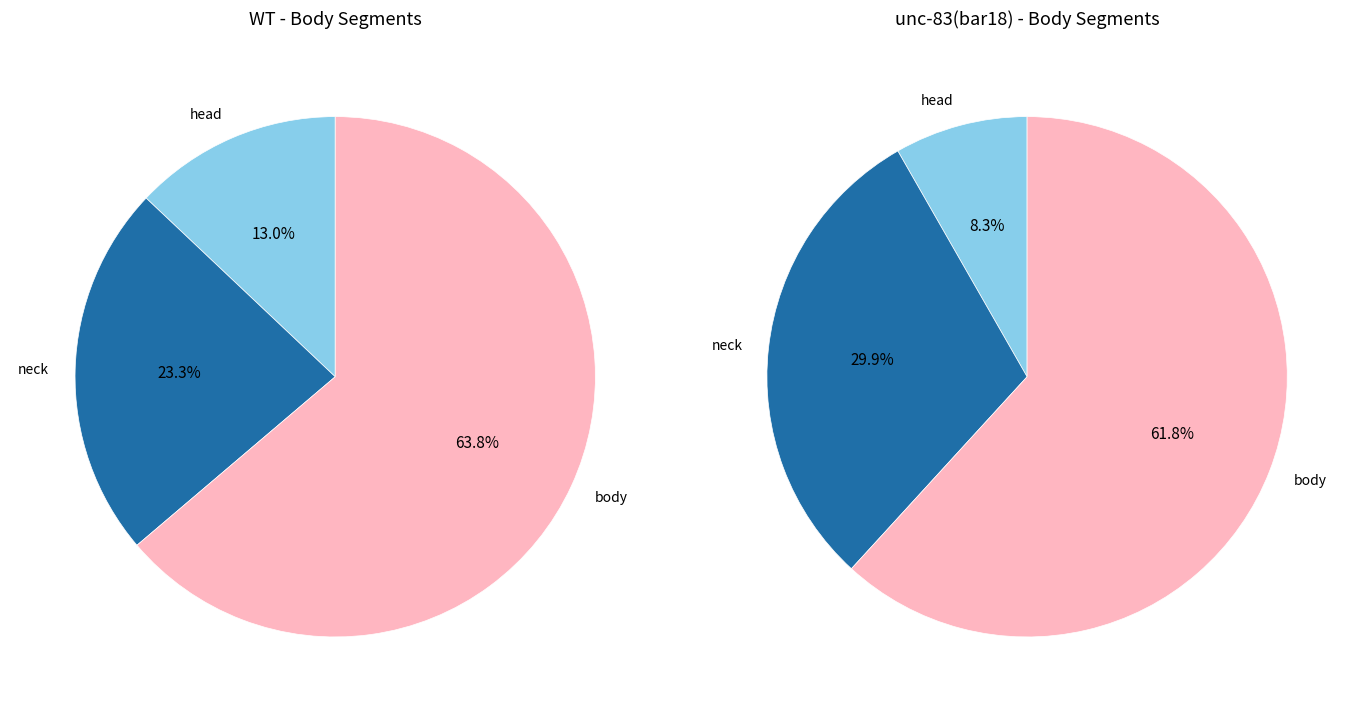

Which series has the largest range (max minus min)?

unc-83(bar18)